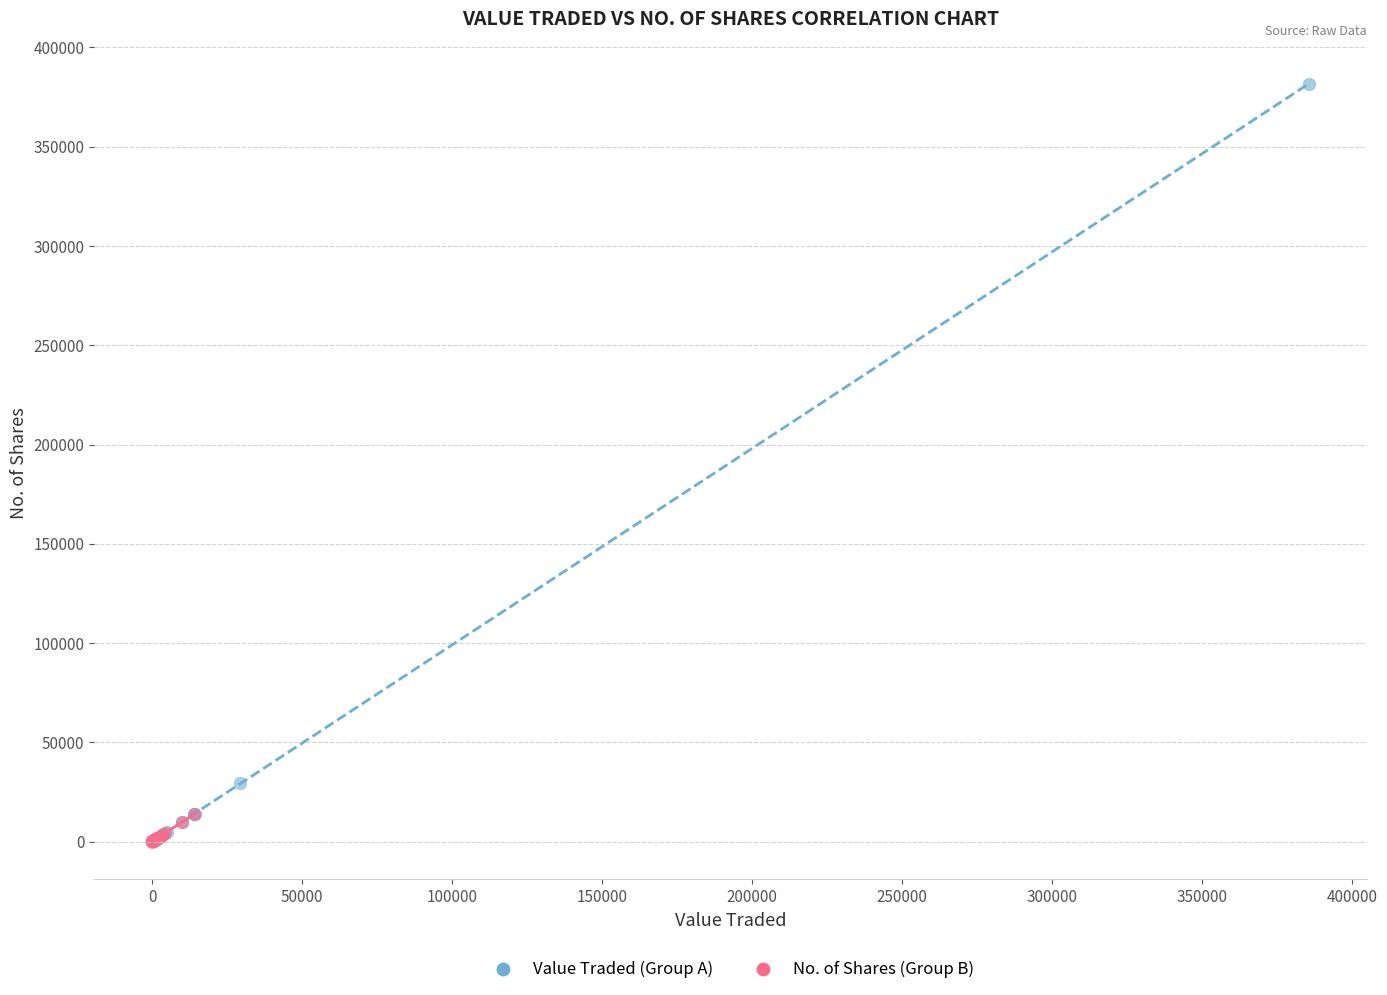

Which series has the widest spread of Y values?

Value Traded (Group A)